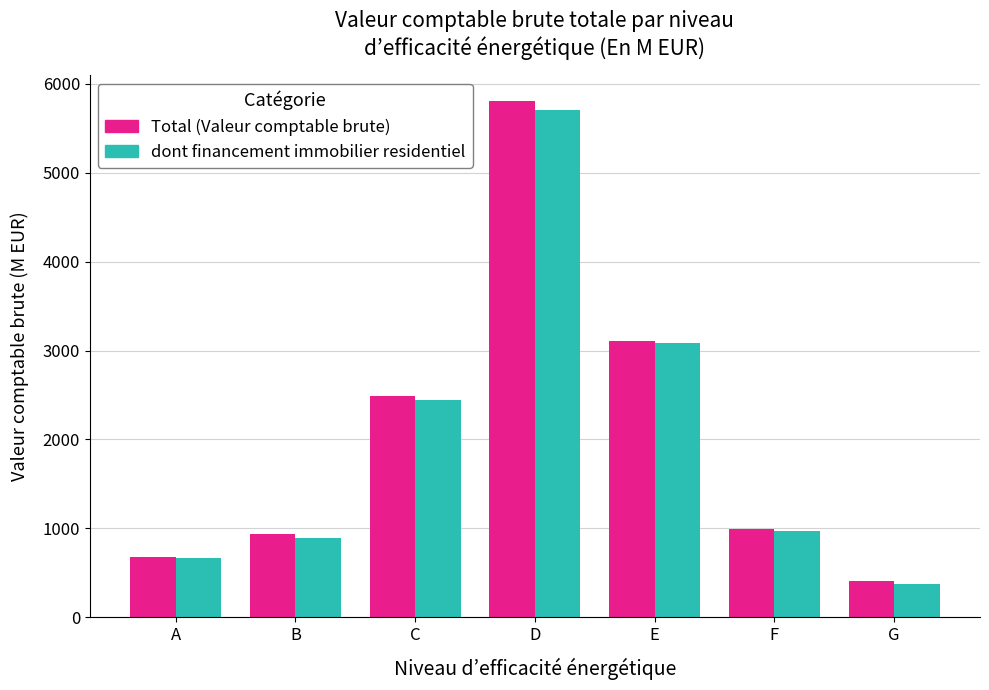

Which label corresponds to the smallest value in the chart?

G